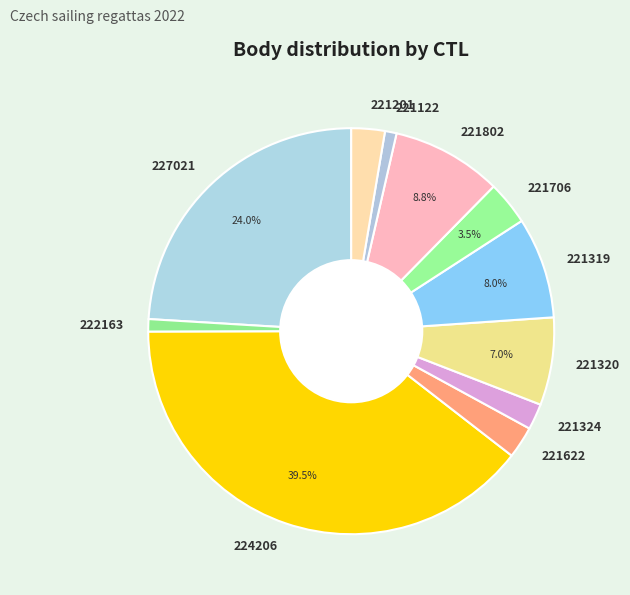

What is the ratio of the value at 221201 to the value at 221802?

0.3